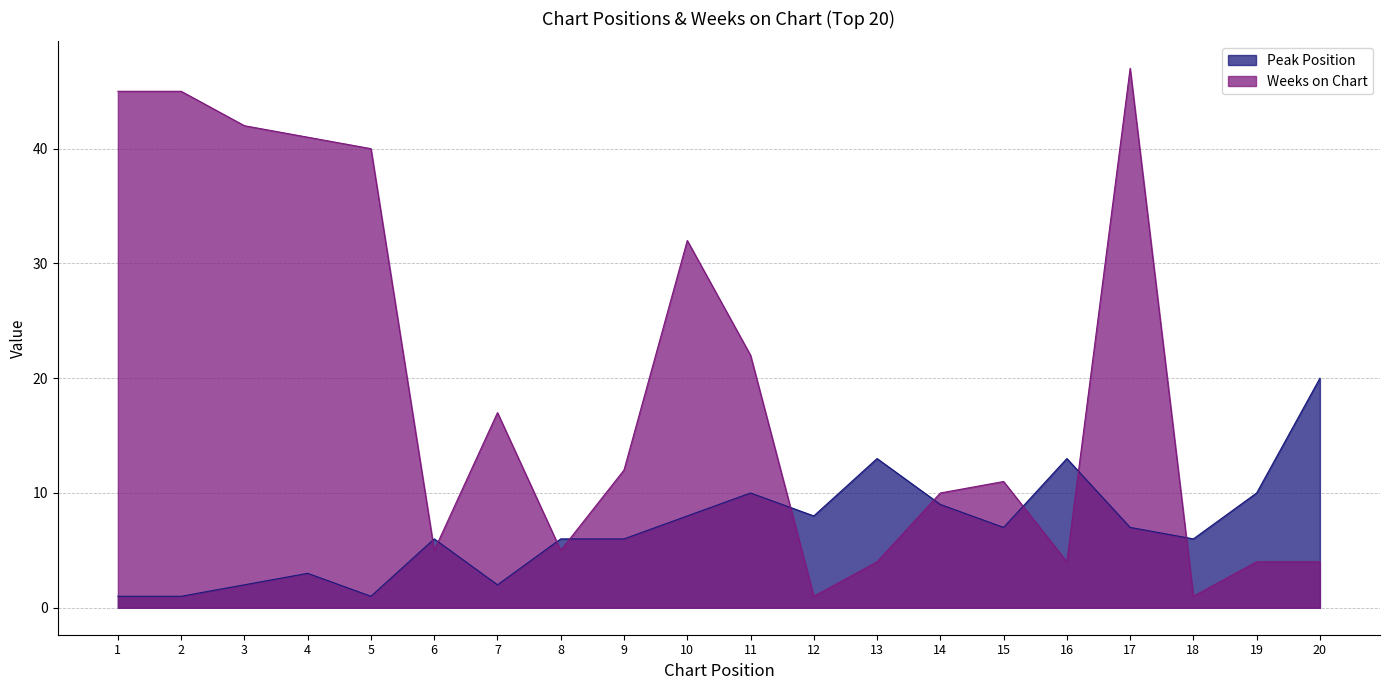

True or false: Peak Position has a value of 5 at 13.

False